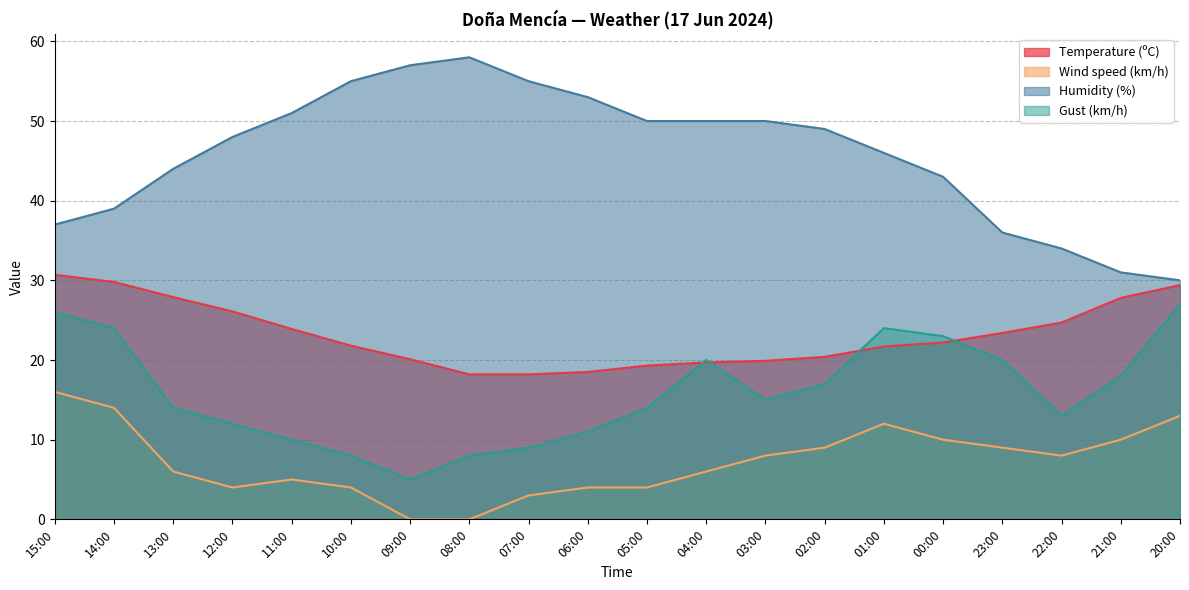

Which label corresponds to the largest value in the chart?

08:00